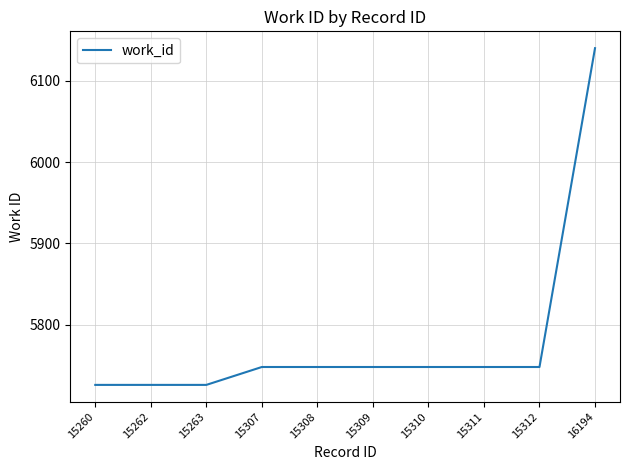

Reading left to right, extract all data points from this chart.

15260=5726	15262=5726	15263=5726	15307=5748	15308=5748	15309=5748	15310=5748	15311=5748	15312=5748	16194=6140